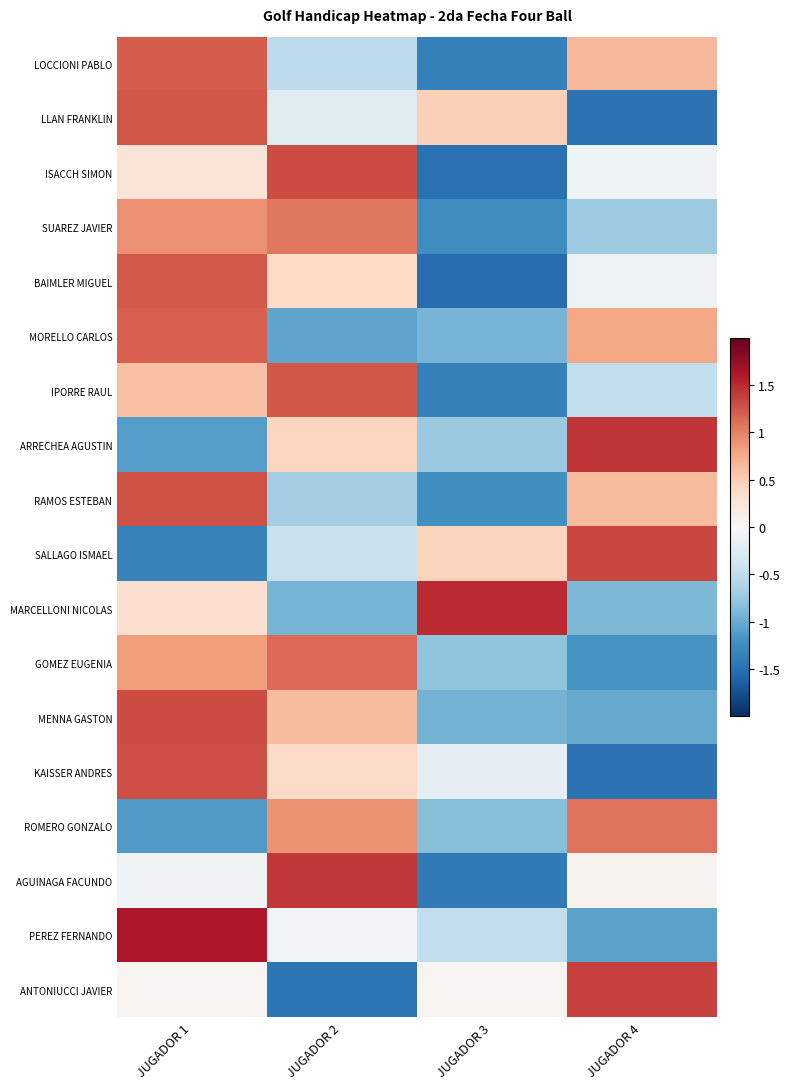

At which category does the chart reach its minimum across all series?

JUGADOR 3